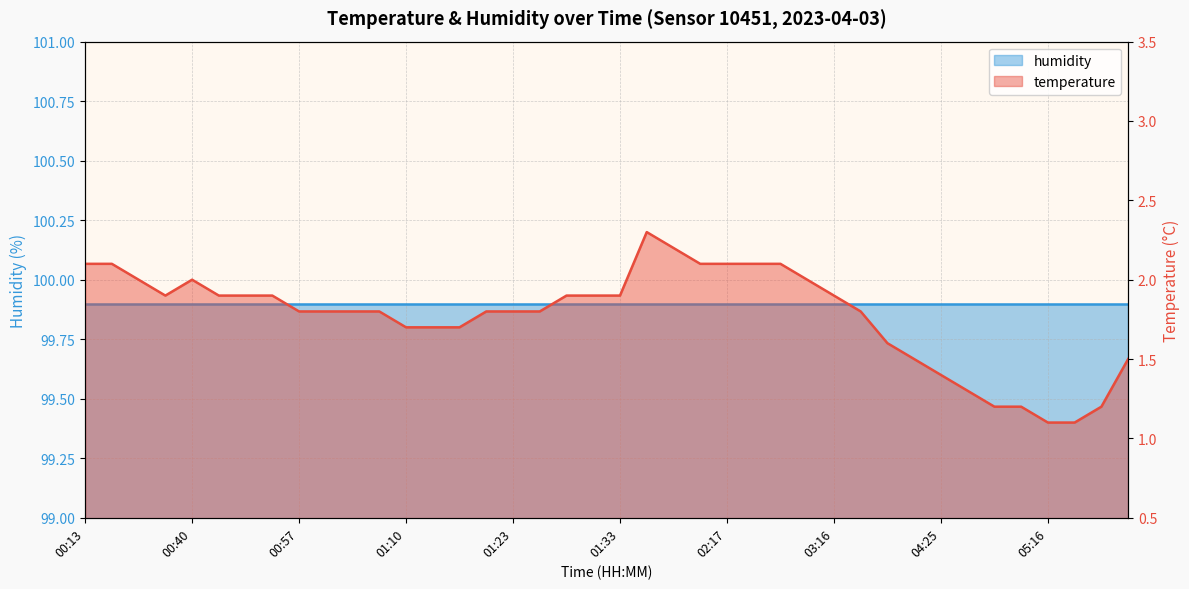

What is the average value?

1.8